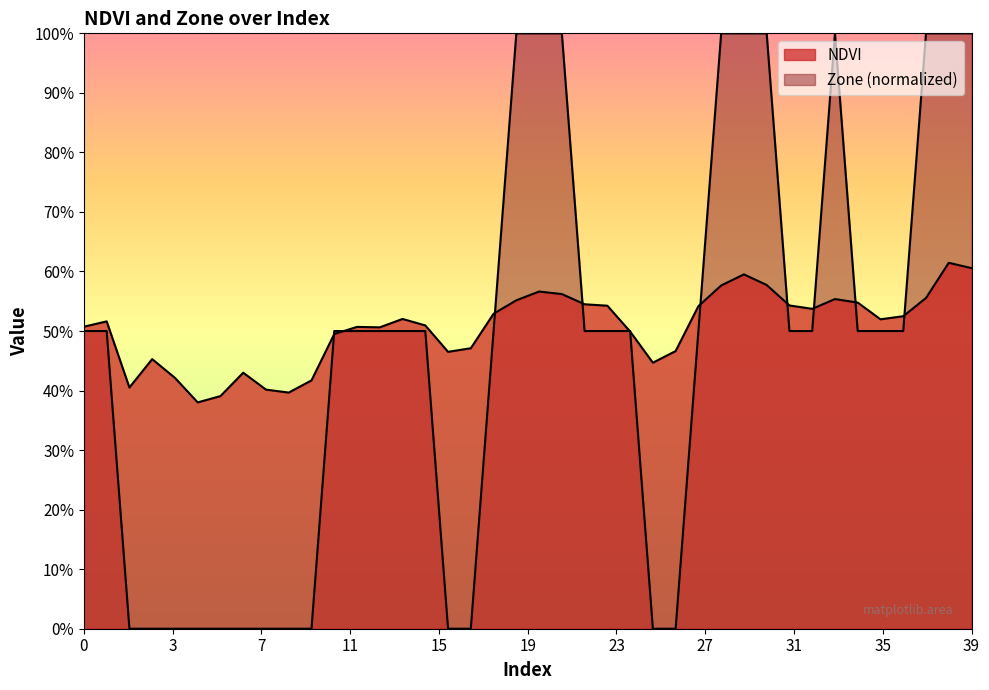

Which series has the widest spread of values?

Zone